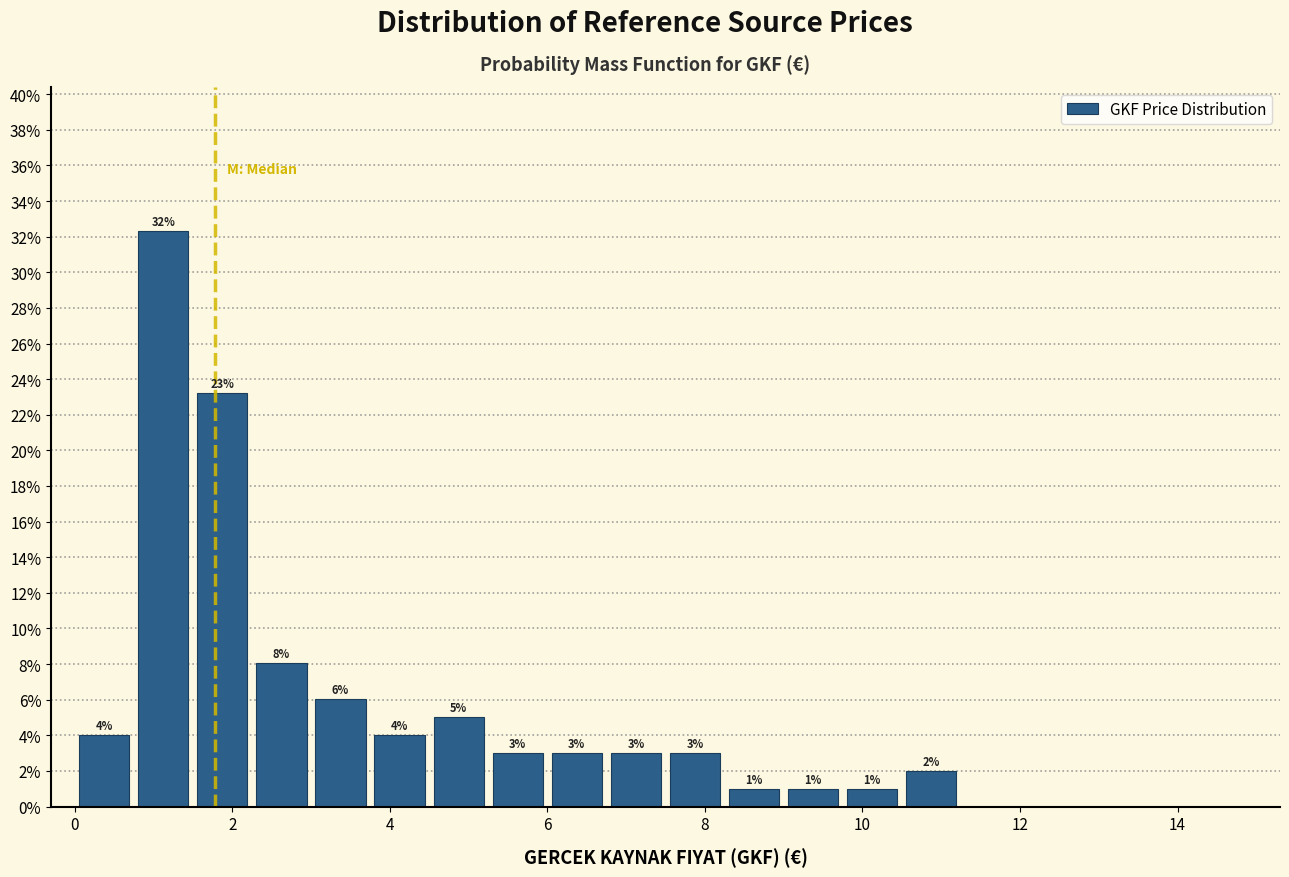

Read against the x-axis, roughly where is the centre of the tallest bar?

1.2